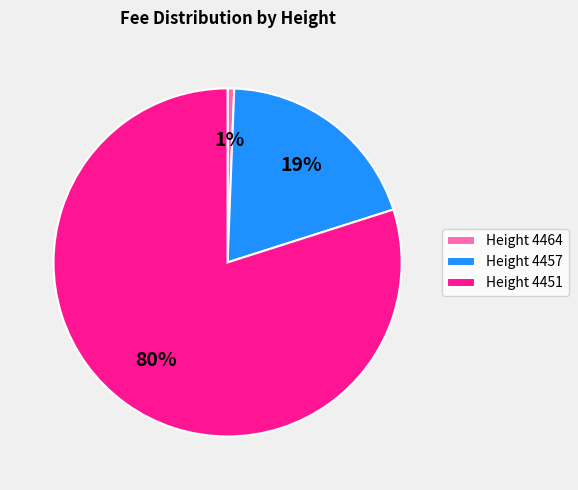

To the nearest percent, what portion does Height 4451 represent?

80%